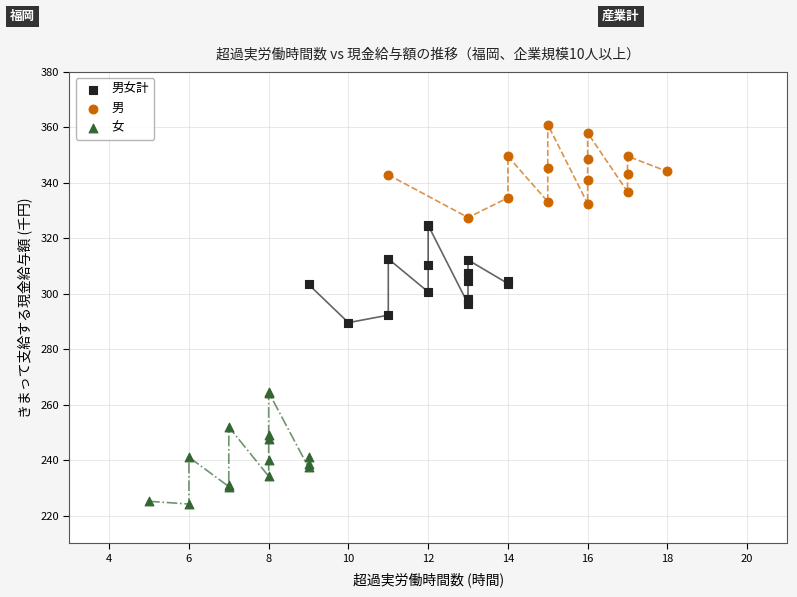

Which series reaches the minimum Y coordinate?

女